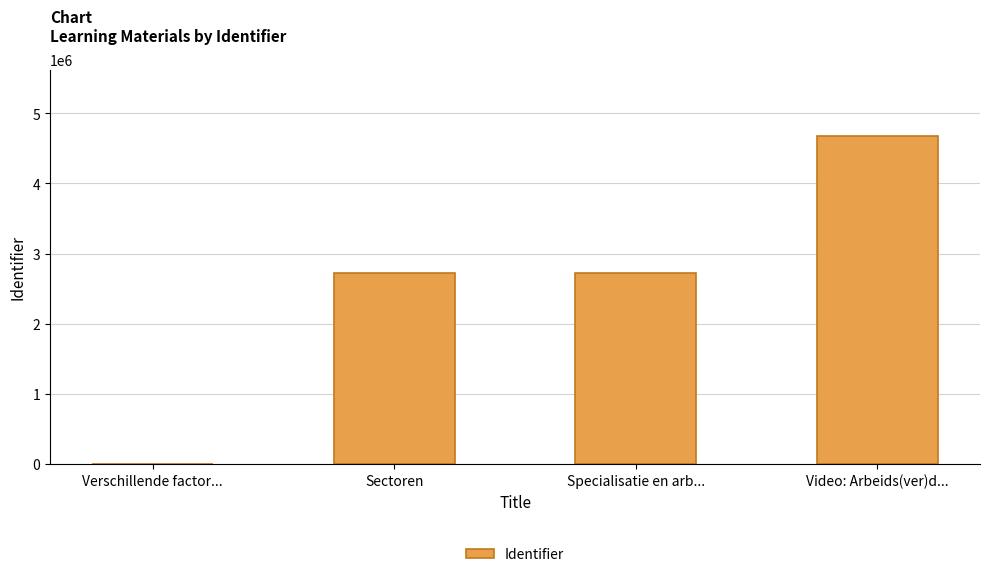

Which category has the highest value across all series?

Video: Arbeids(ver)d...